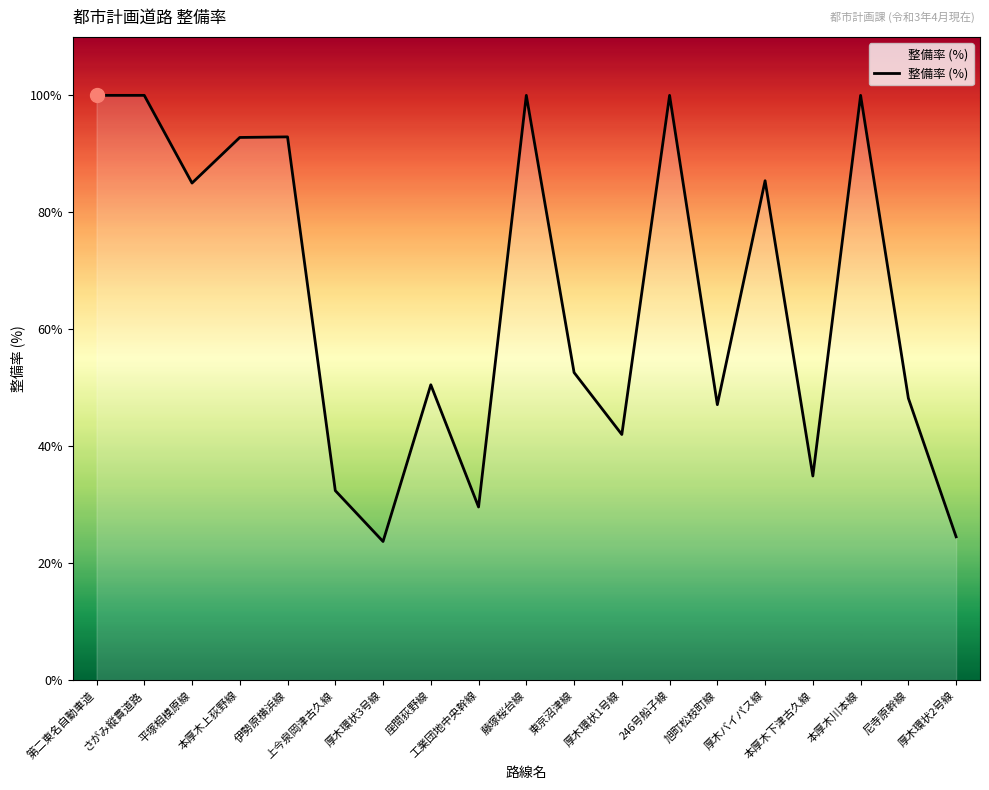

The value at 本厚木下津古久線 is 10.7. True or false?

False